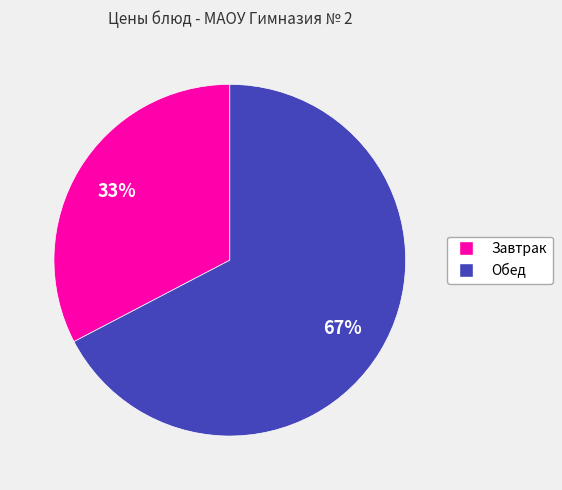

To the nearest percent, what is the average slice percentage?

50%